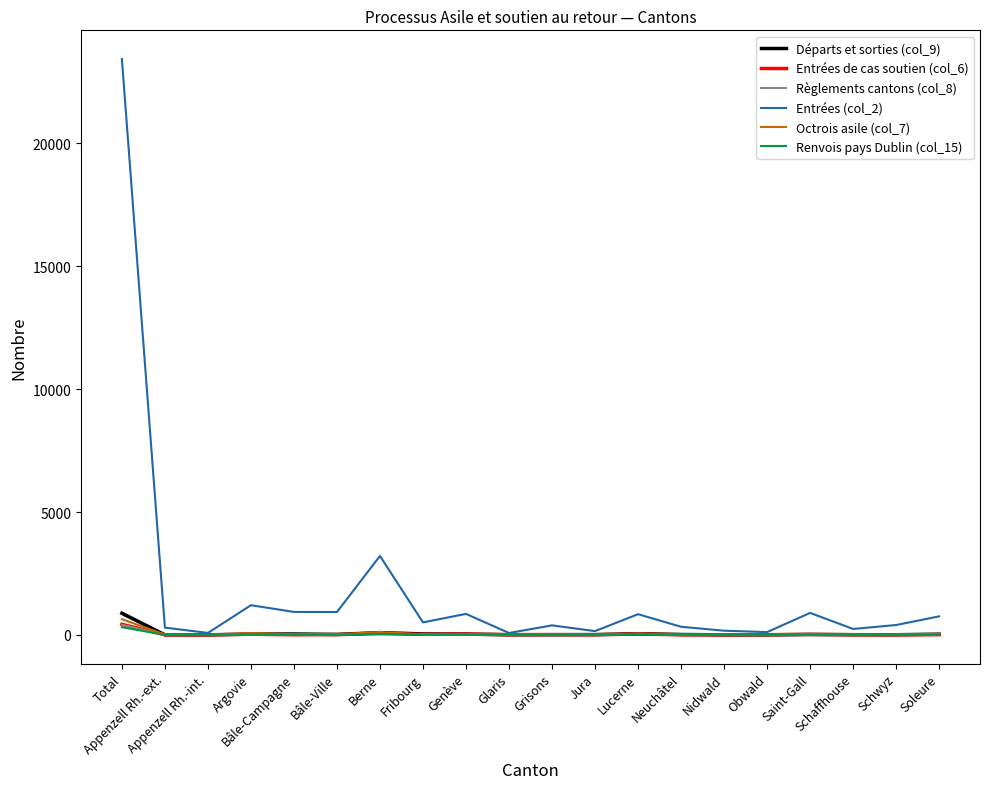

Is it true that Octrois asile (col_7) equals 17 at Bâle-Ville?

True